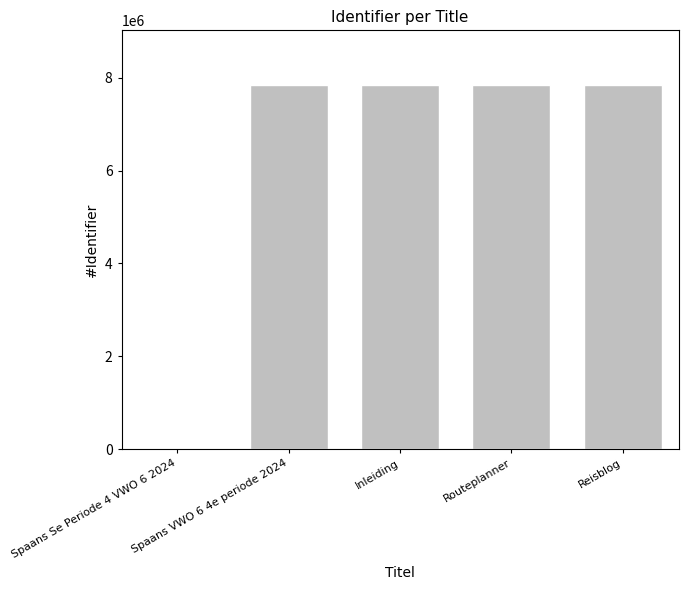

What is the change in value from Spaans Se Periode 4 VWO 6 2024 to Routeplanner?

+7848477